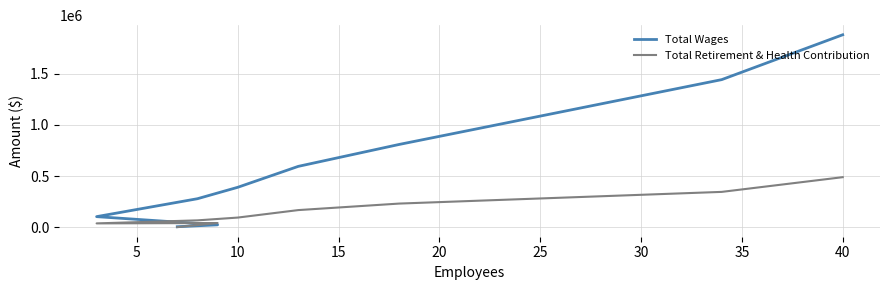

Reading left to right, transcribe all the data shown in this chart.

Total Wages: 1882160	1443249	808783	594380	389634	277760	102400	22343	3700
Total Retirement & Health Contribution: 488603	344664	230240	166505	93289	66000	36402	39867	0